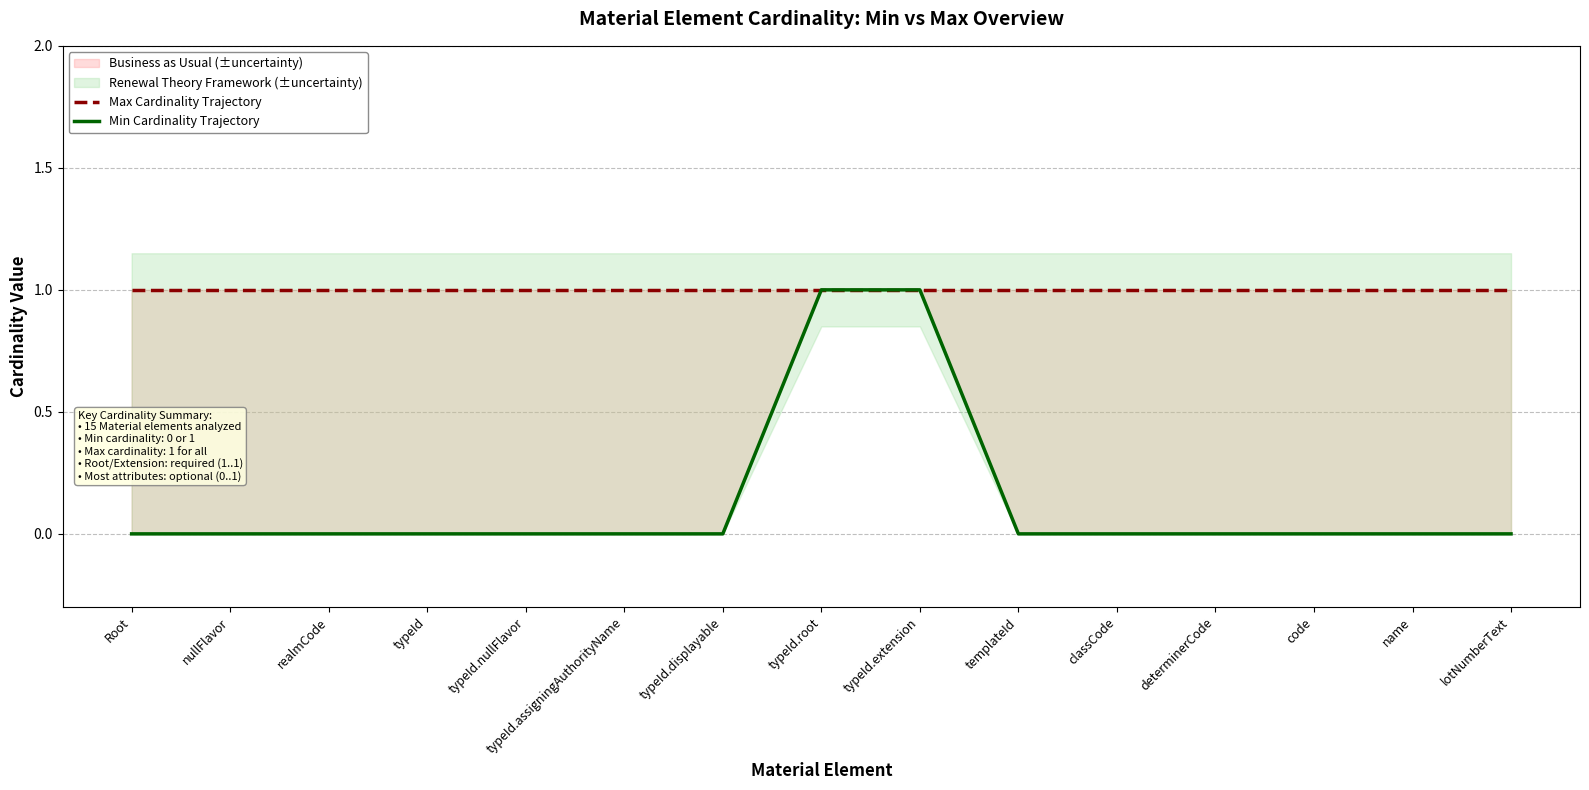

Rank the series by their average value, from lowest to highest.

Min Cardinality Trajectory, Max Cardinality Trajectory